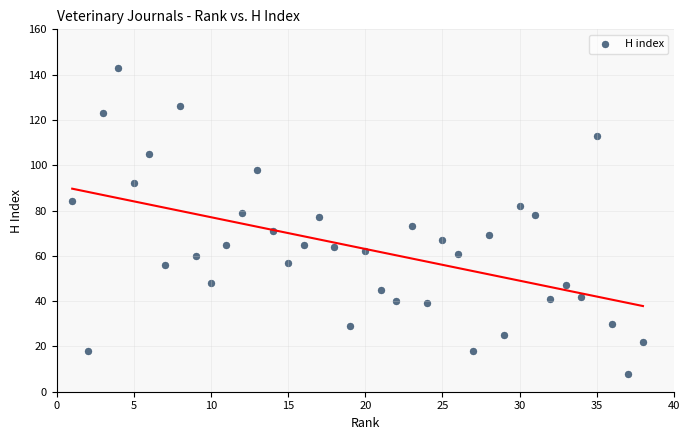

What is the range of X values (max minus min)?

37